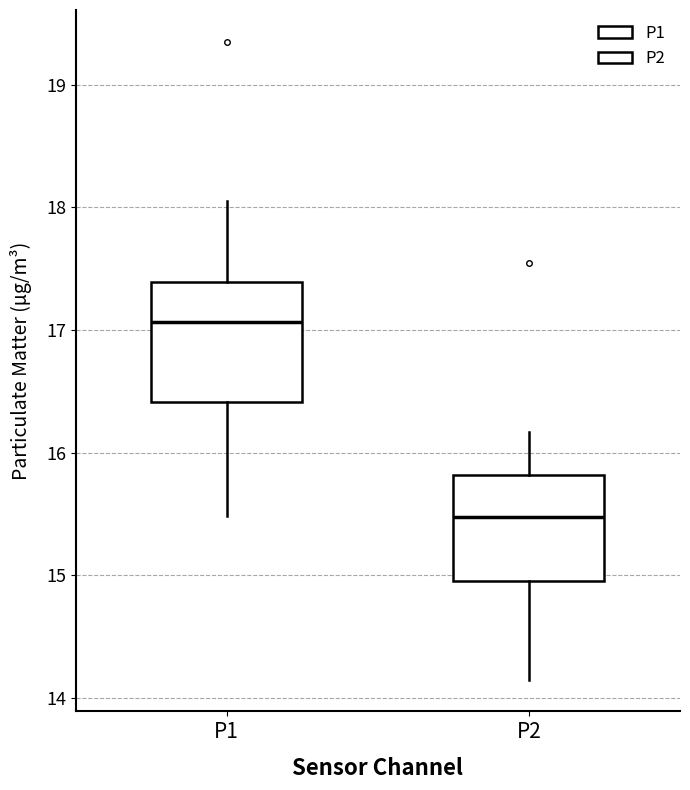

Where is the upper edge of the box for P1 on the y-axis? The values are not printed on the chart, so give them approximately, as read against the axis.

17.4